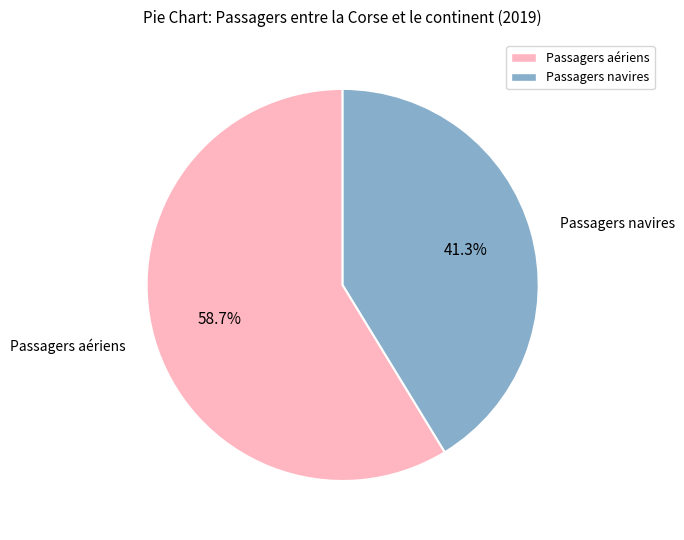

Do Passagers aériens and Passagers navires together represent more than half of the pie?

Yes